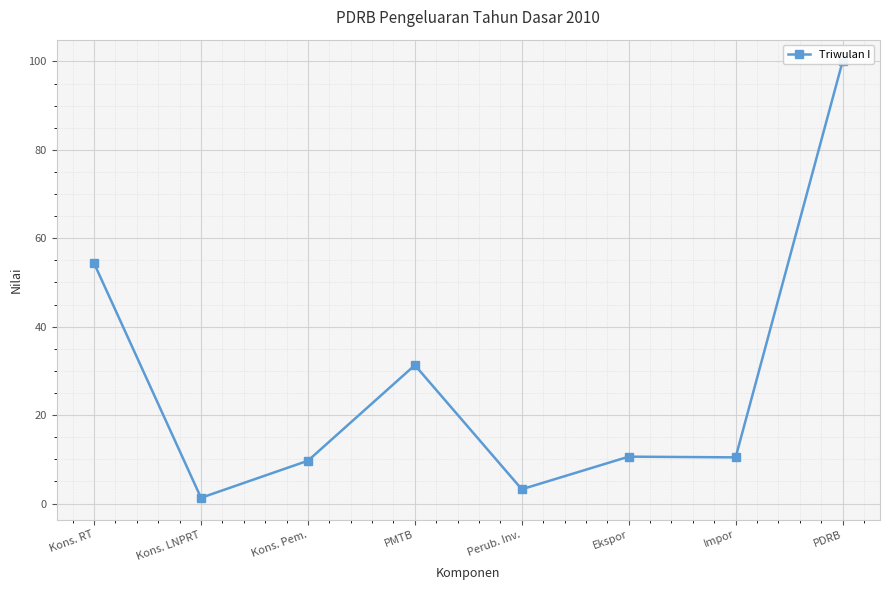

At which category does the chart reach its minimum across all series?

Kons. LNPRT